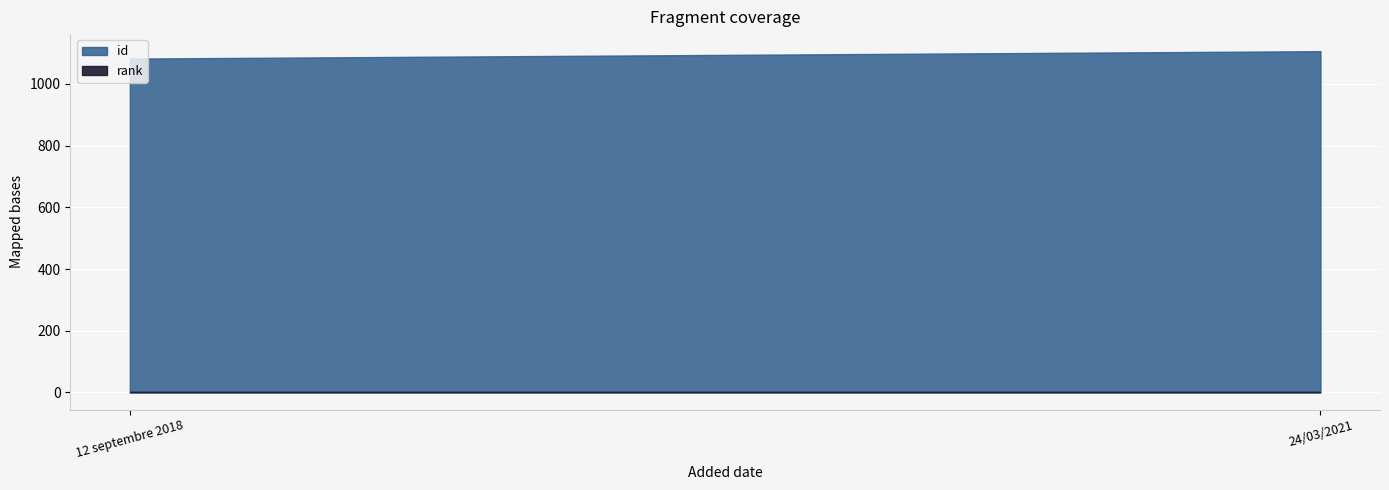

What are all the series names shown in the legend?

id, rank